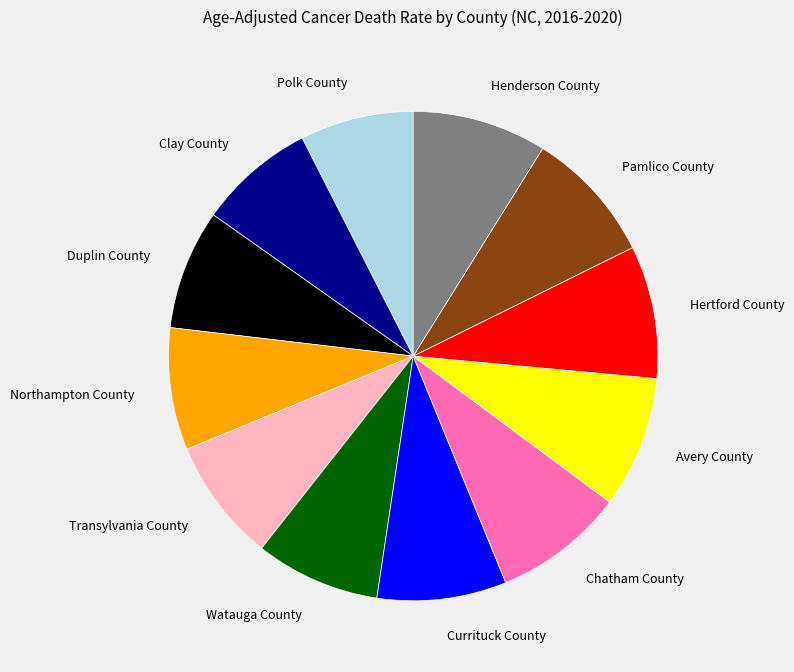

Combined, do Henderson County and Watauga County account for over 50%?

No